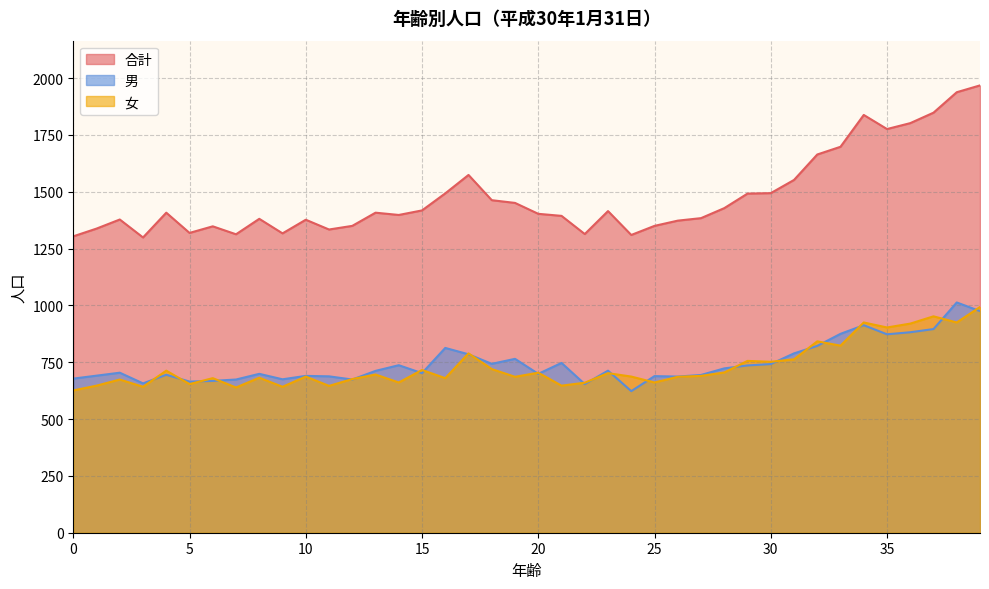

Which has a higher value, 38 or 28?

38